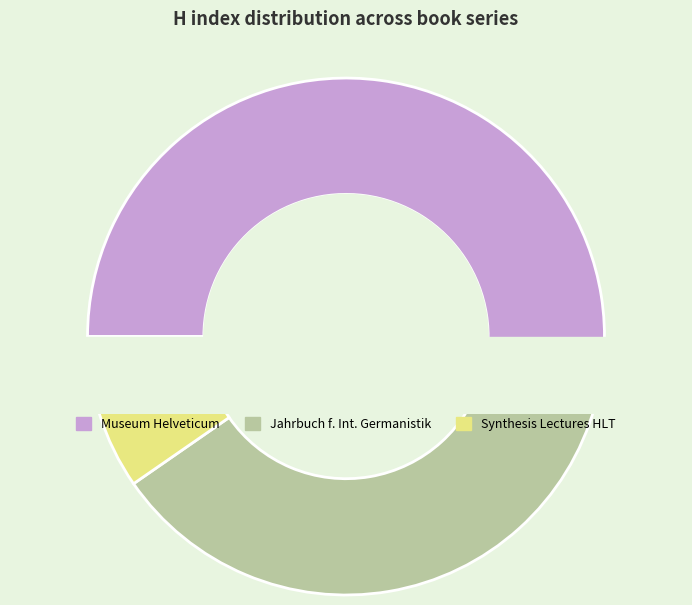

Is it true that Museum Helveticum is 46% of the pie?

False